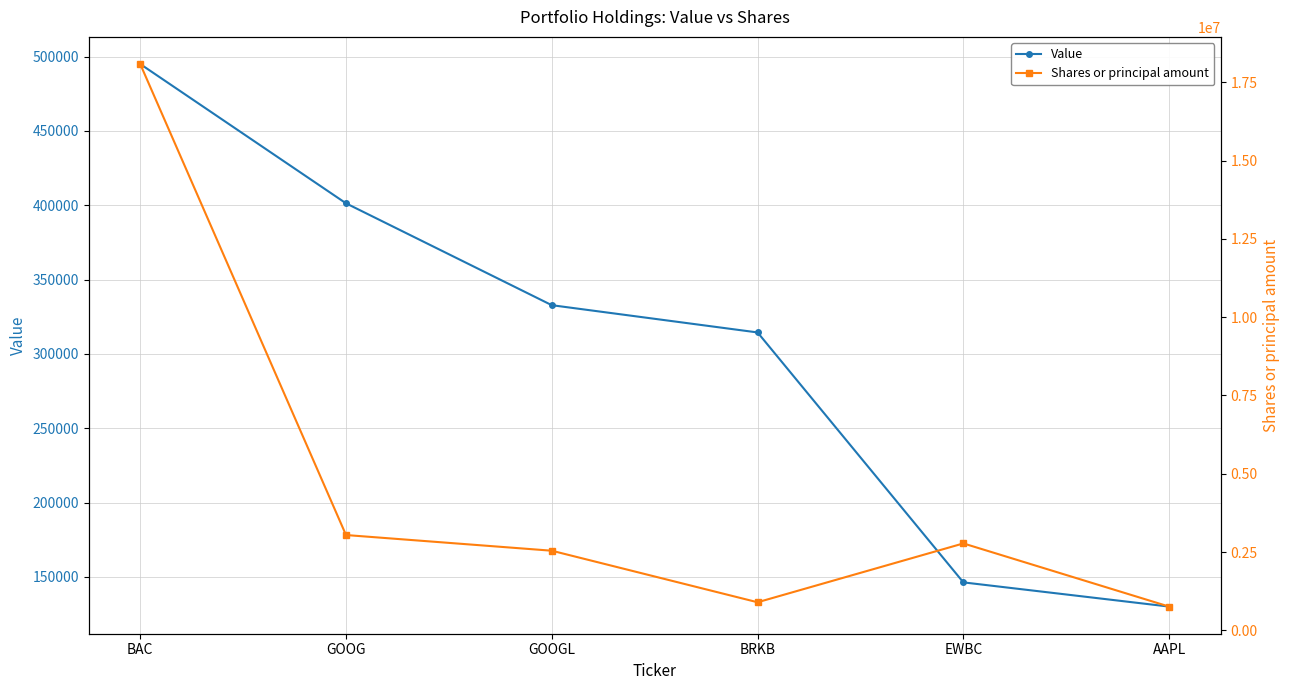

True or false: Shares or principal amount and Value intersect in this chart.

False